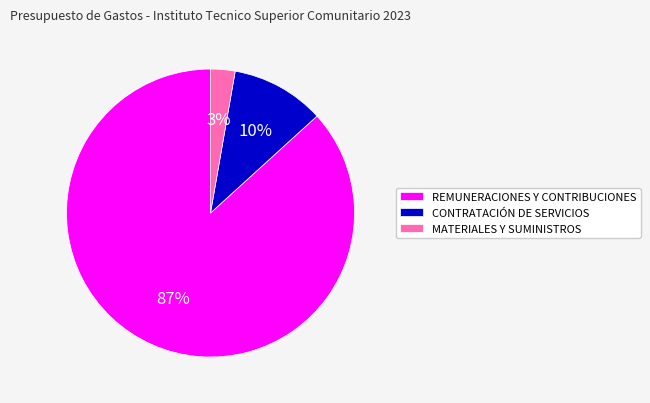

The CONTRATACIÓN DE SERVICIOS slice represents 10% of the pie. True or false?

True